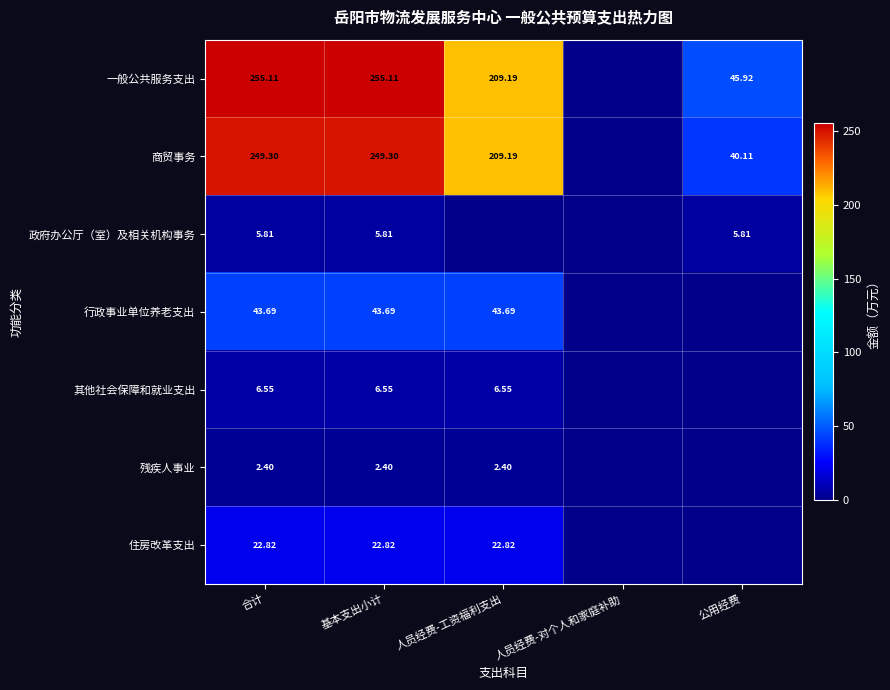

Which has a higher value, 基本支出小计 or 合计?

基本支出小计